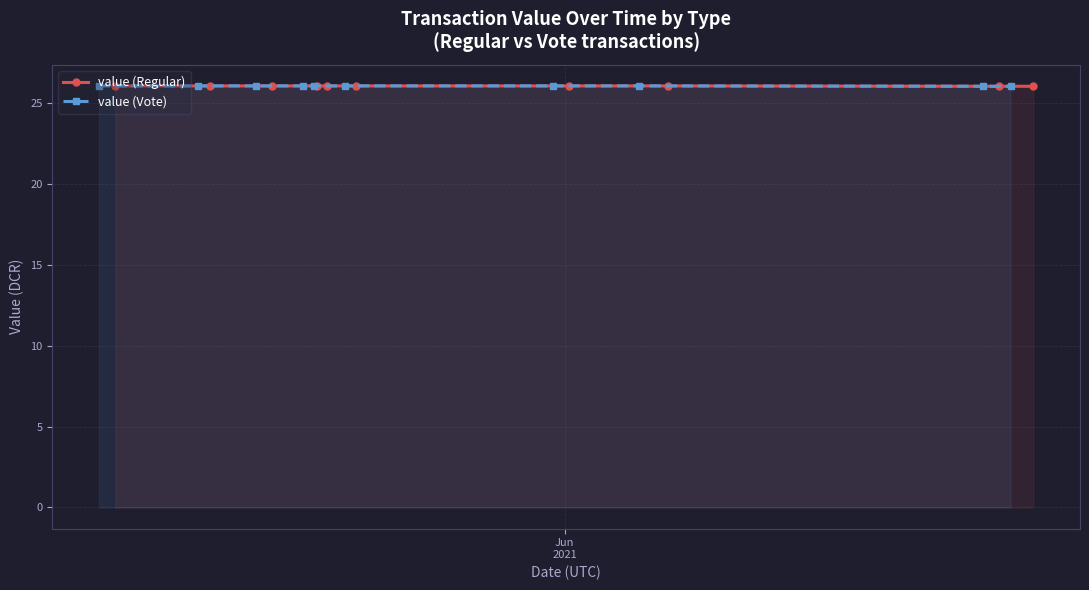

True or false: value (Vote) has more than 1 points higher than both neighbors.

False